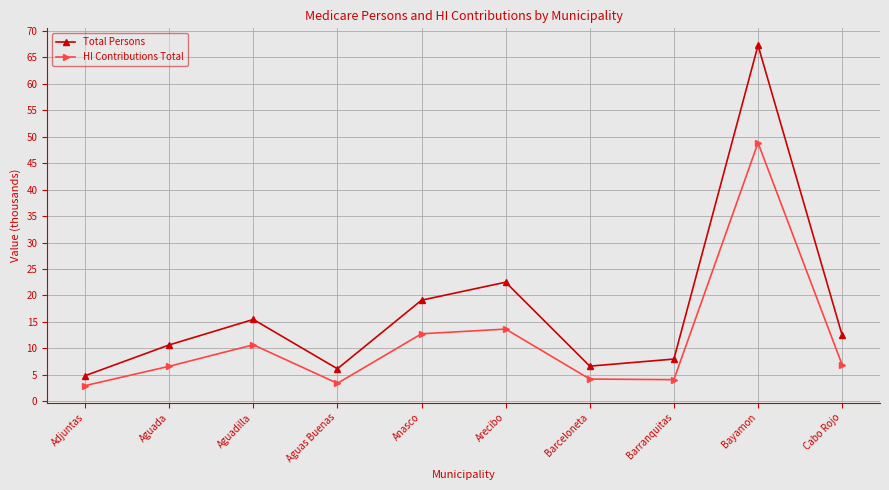

What is the average value of the Total Persons series?

17.3